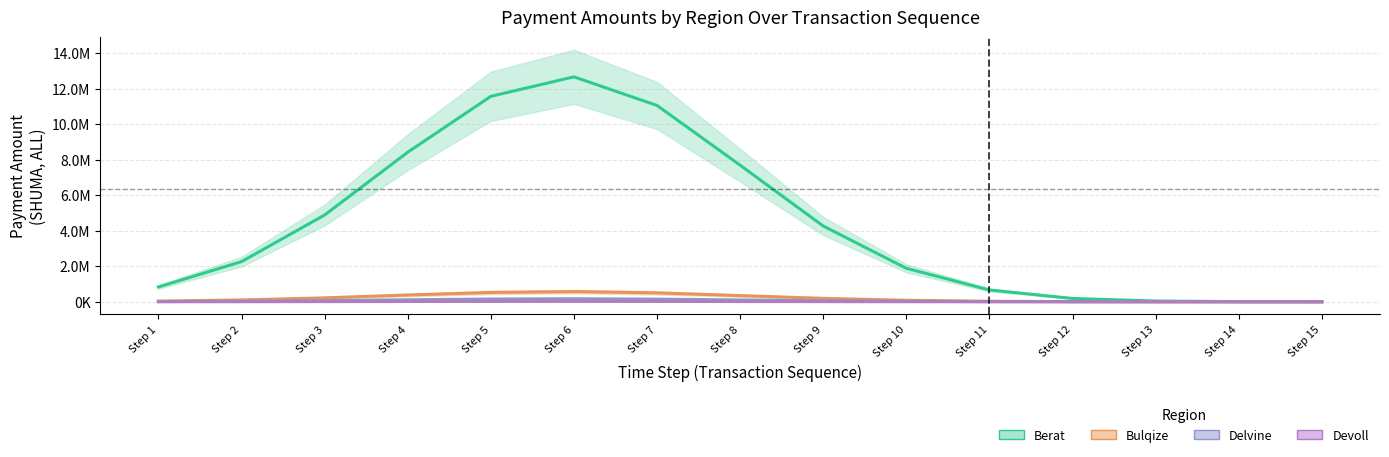

Read the Delvine value at Step 6.

169787.0